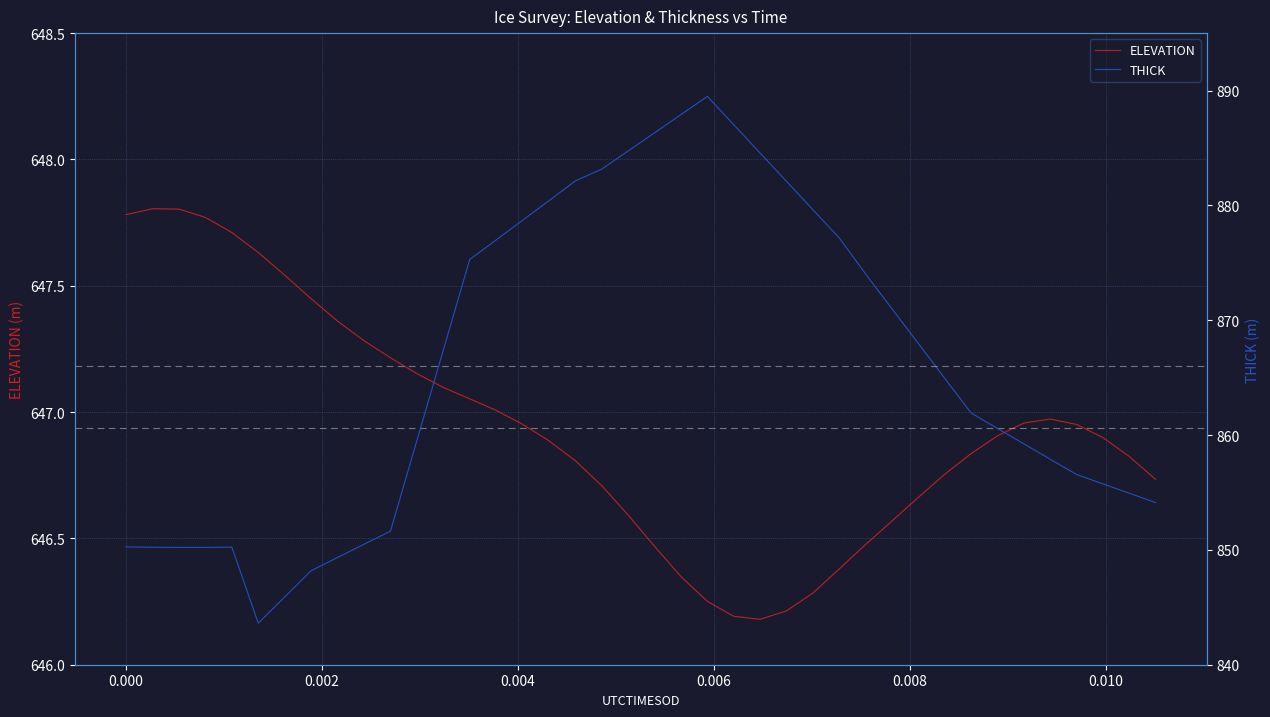

Which series has the largest range (max minus min)?

THICK